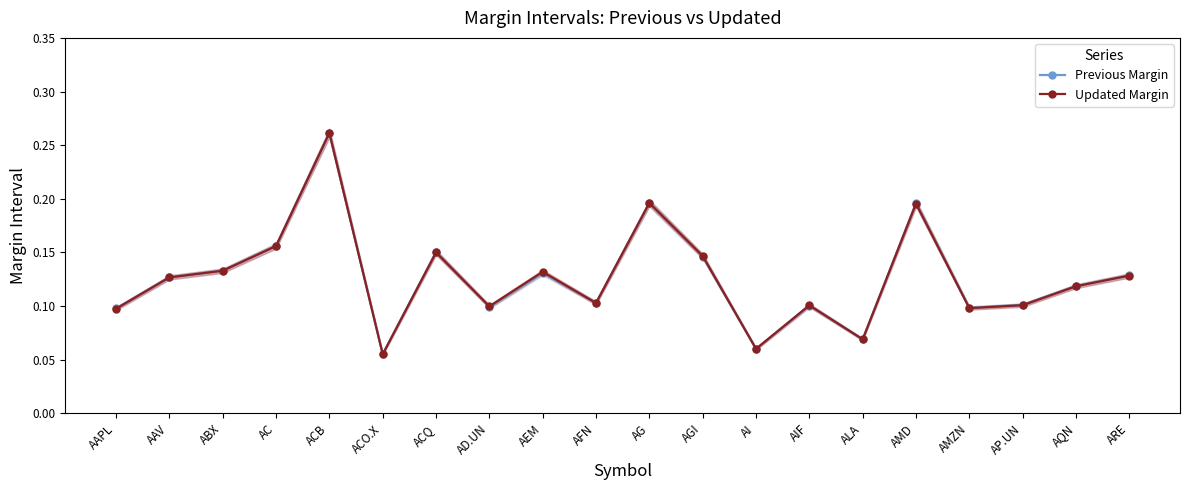

Rank the series by their maximum value, from lowest to highest.

Updated Margin, Previous Margin